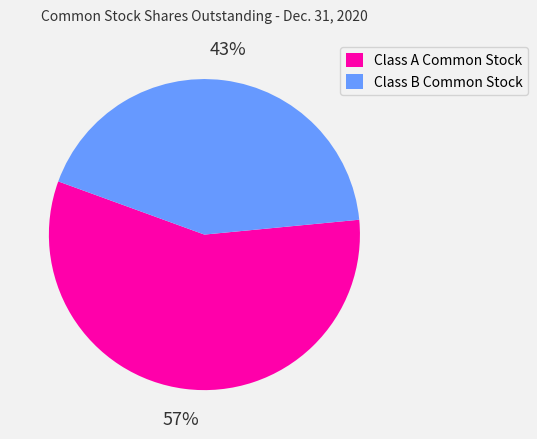

Is there a majority slice in this chart?

Yes